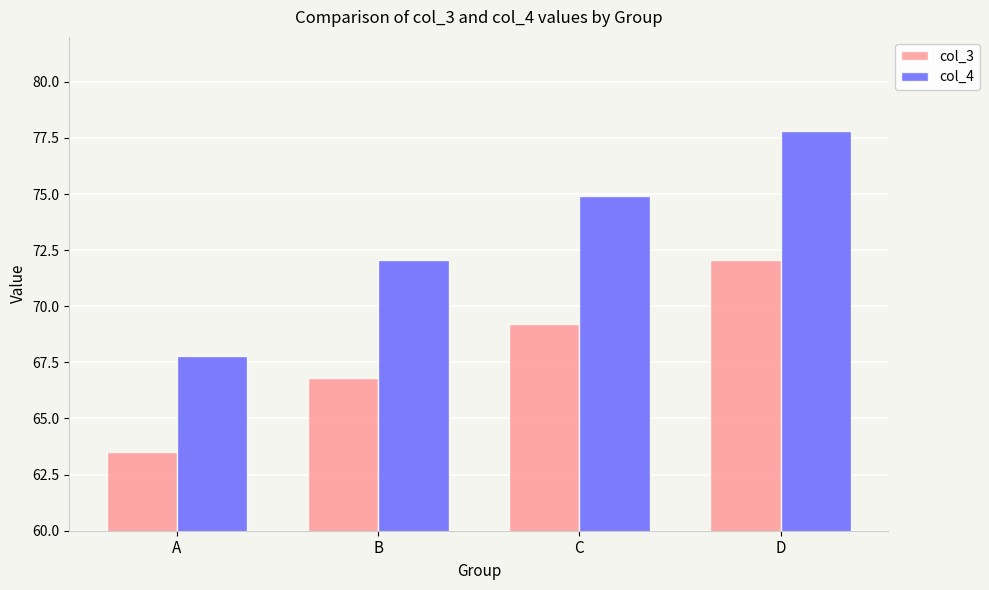

Rank the series by their maximum value, from lowest to highest.

col_3, col_4